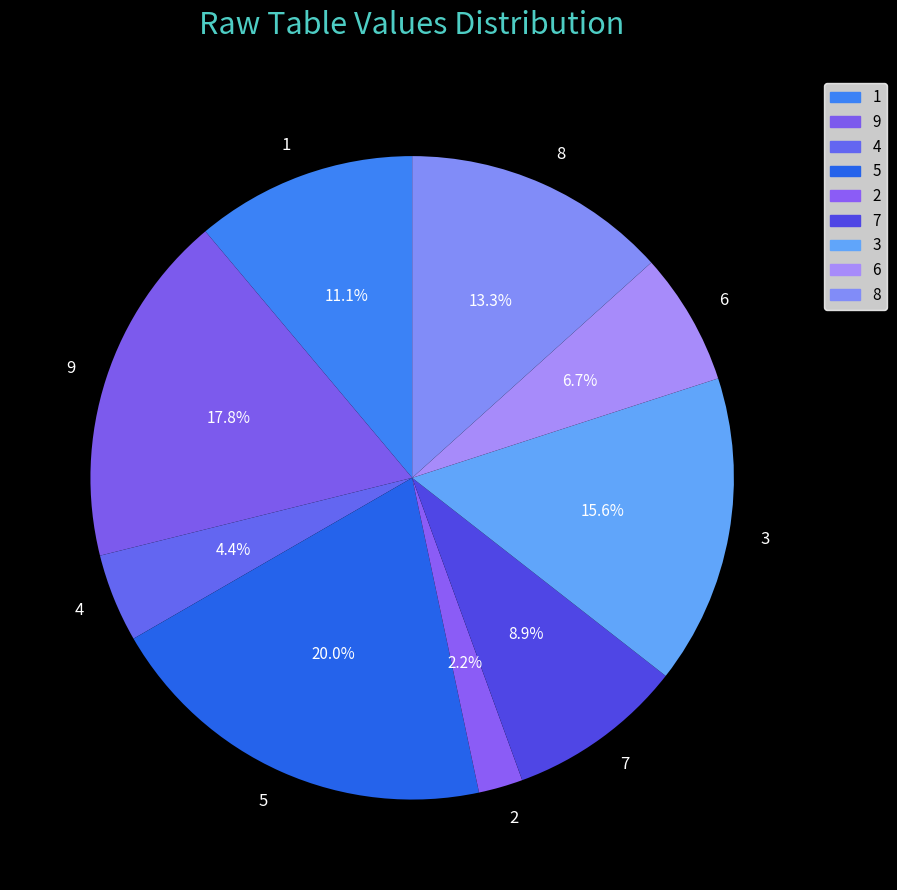

Which has a higher value, 5 or 1?

5